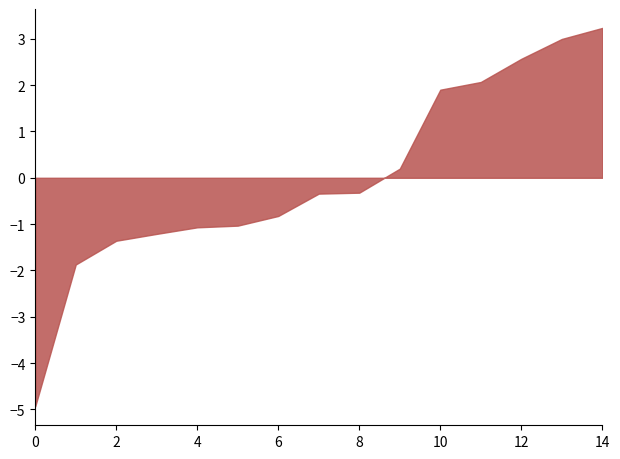

Is it true that the value at 4 is -1.1?

True